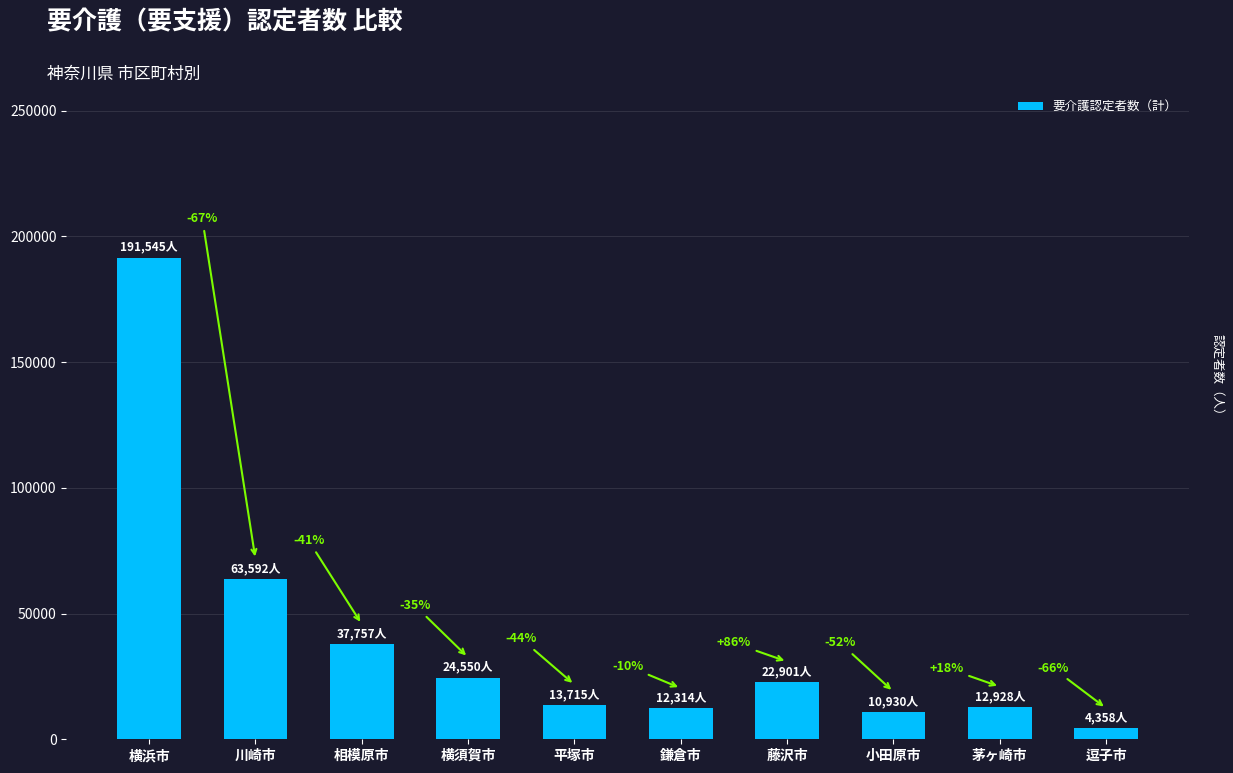

What is the change in value from 川崎市 to 藤沢市?

-40691